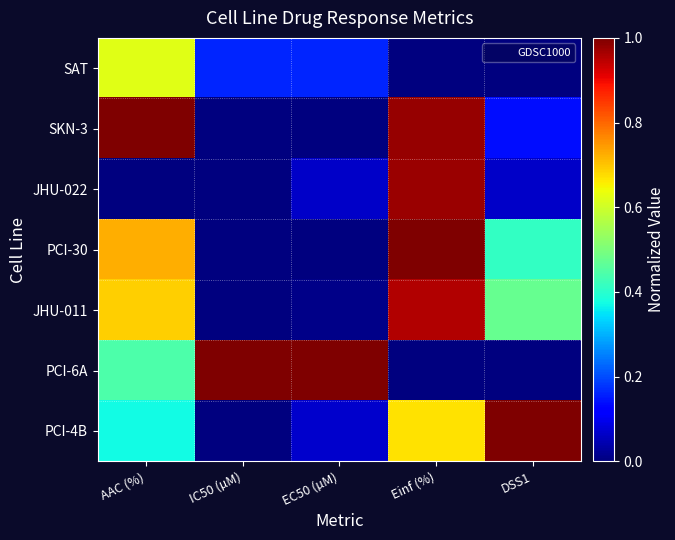

Which series has the largest total across all categories?

PCI-6A